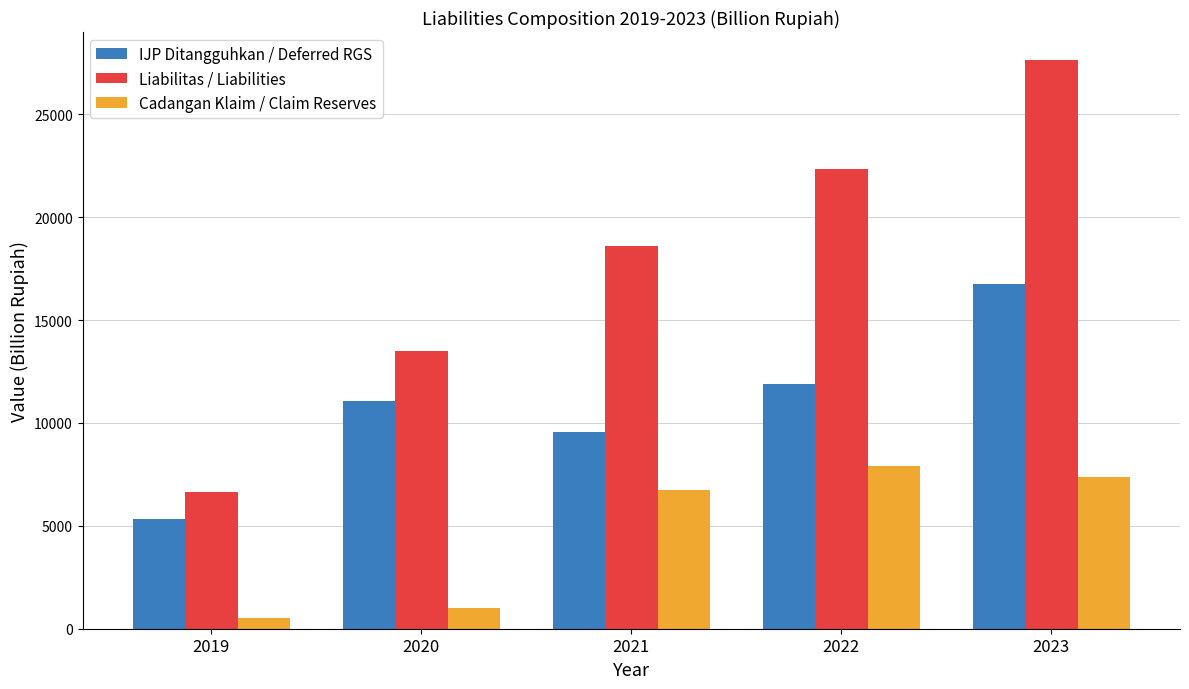

List the series in order of their overall mean, lowest first.

Cadangan Klaim / Claim Reserves, IJP Ditangguhkan / Deferred RGS, Liabilitas / Liabilities